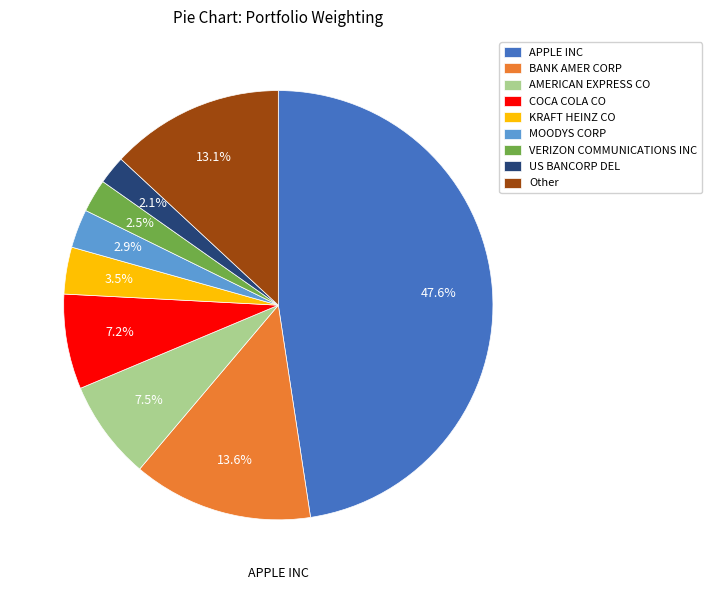

What percentage is NOT represented by APPLE INC?

52.4%